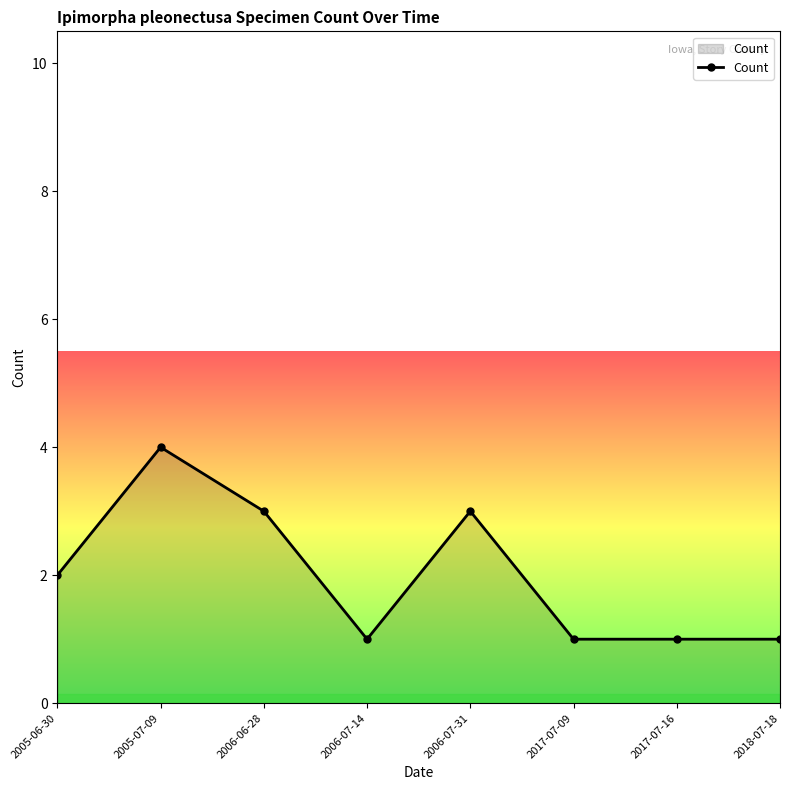

What is the label of the 5th point from the left?

2006-07-31